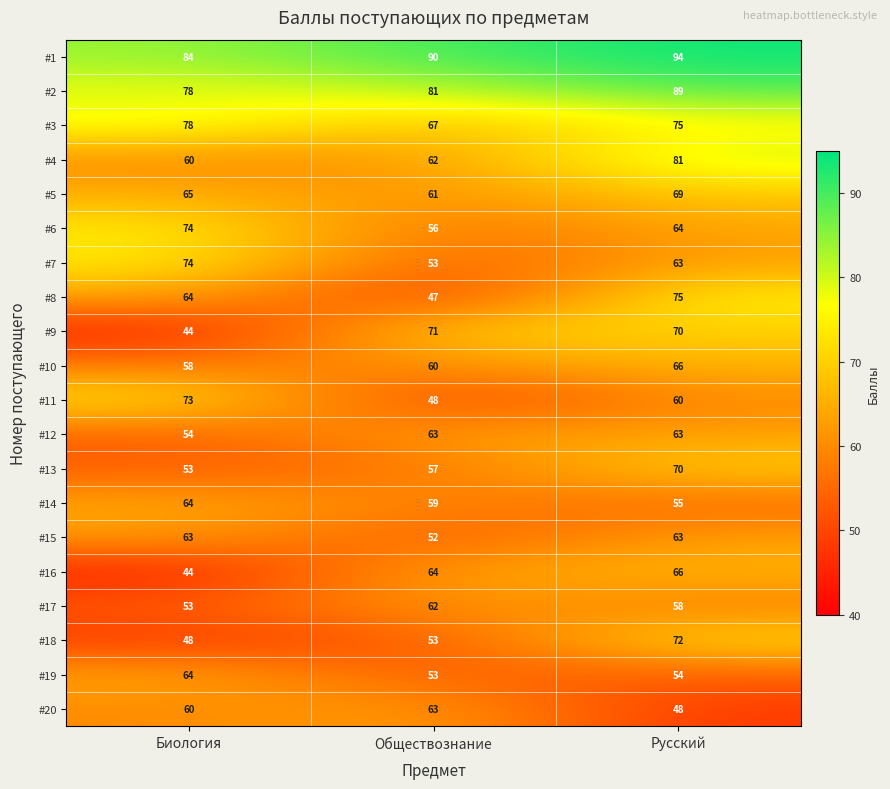

The #9 series shows 70 at Русский. True or false?

True